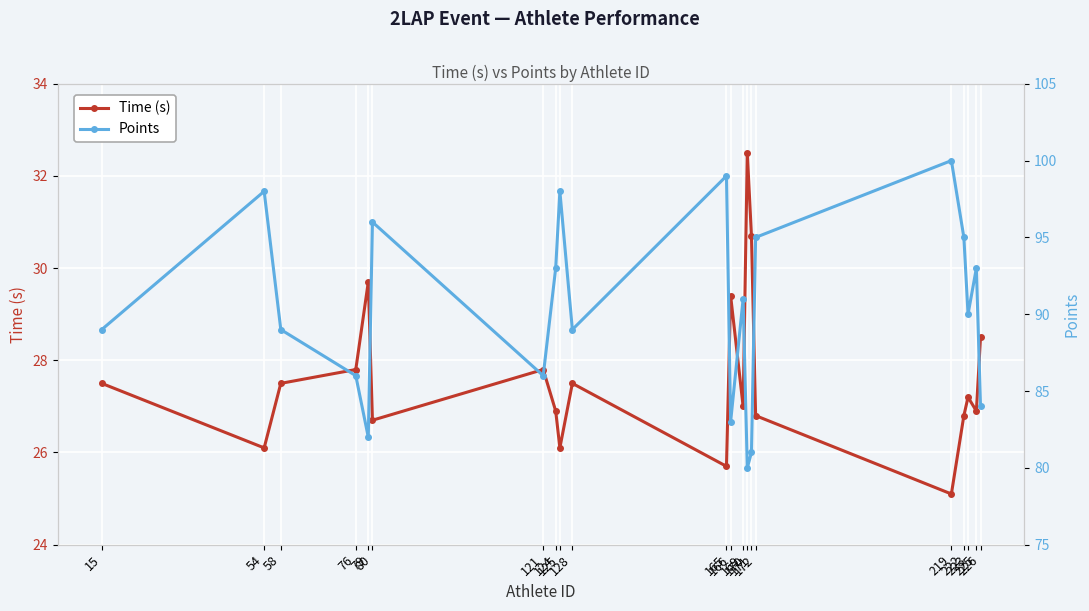

Which series has the widest spread of values?

Points